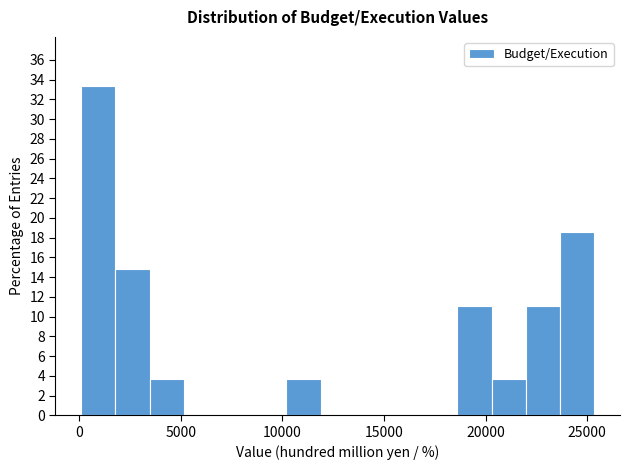

Read against the x-axis, roughly where is the centre of the tallest bar?

1000